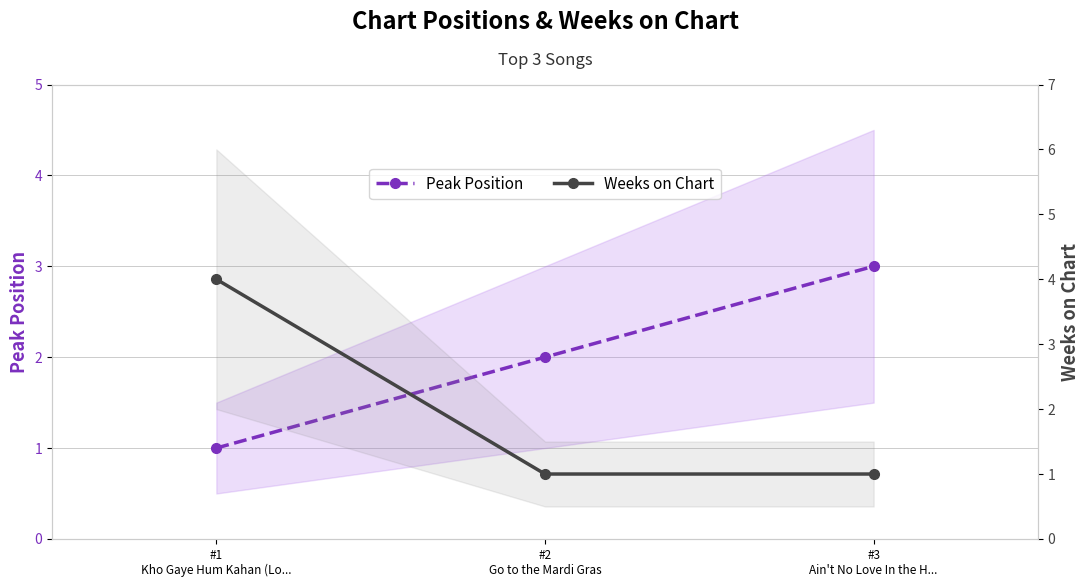

What is the total value across all series at #3
Ain't No Love In the H...?

4